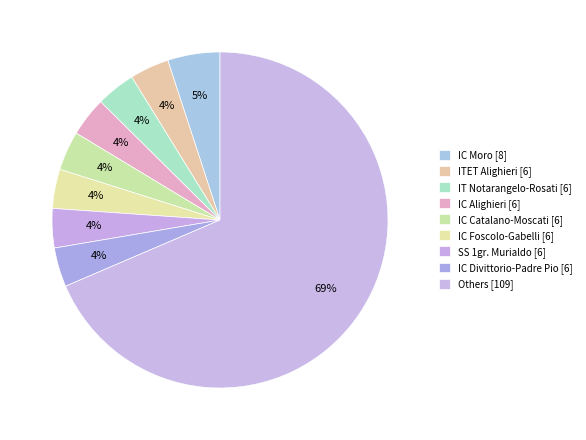

How many segments does this pie chart have?

9